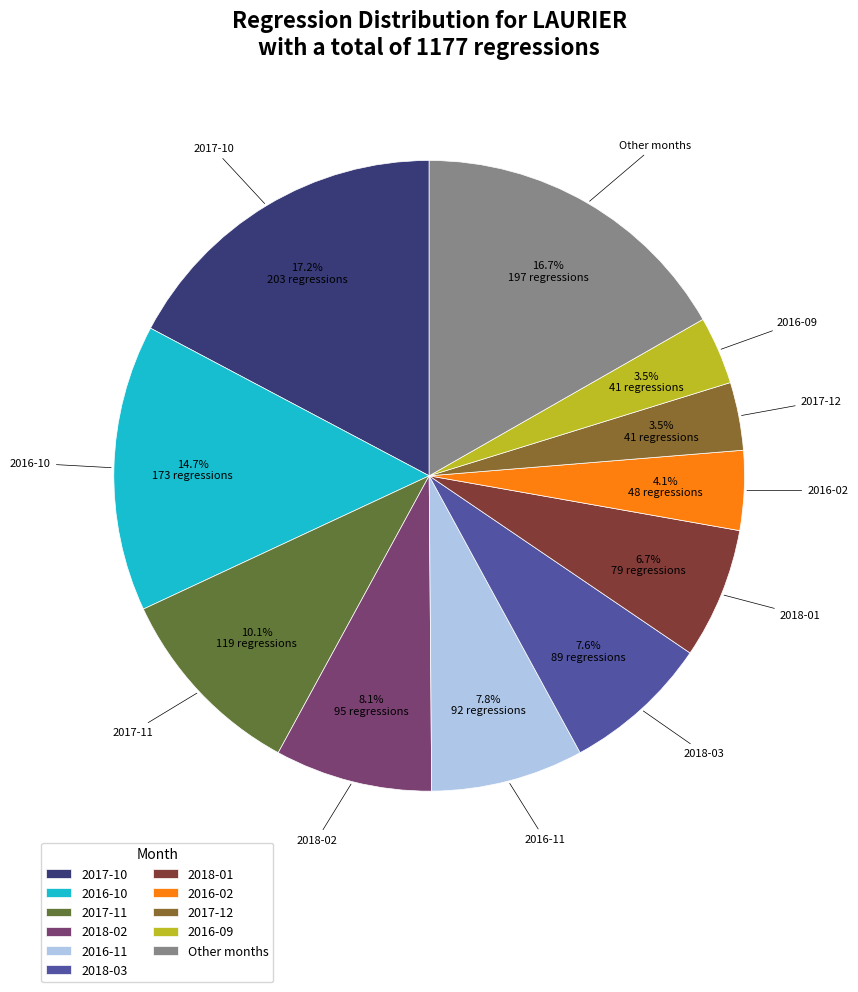

Is 2017-11 the majority of the pie?

No